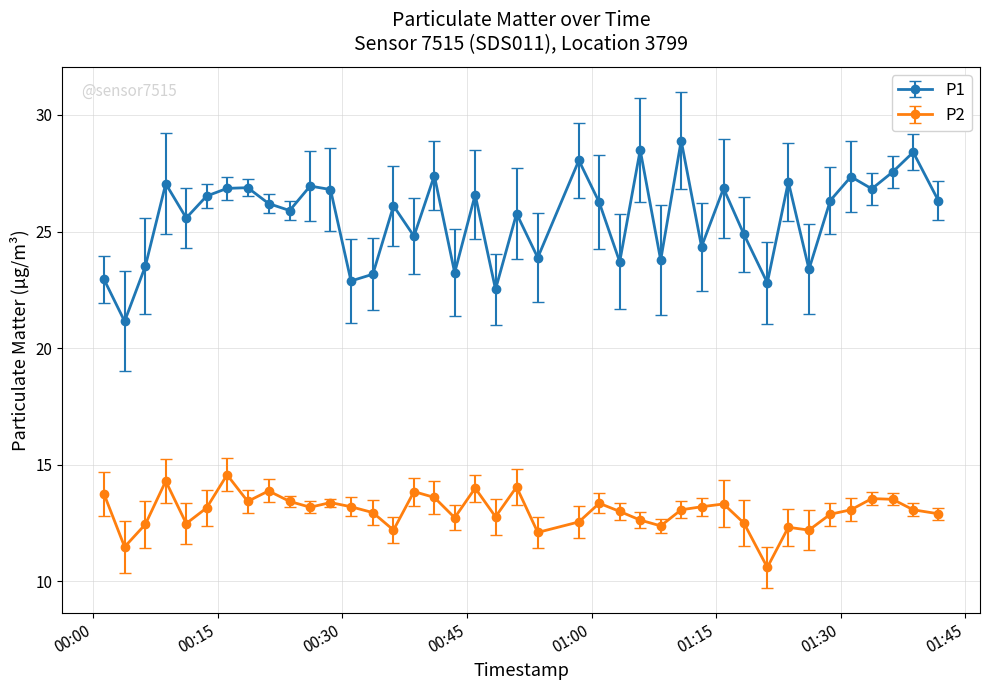

Rank the series by their average value, from lowest to highest.

P2, P1